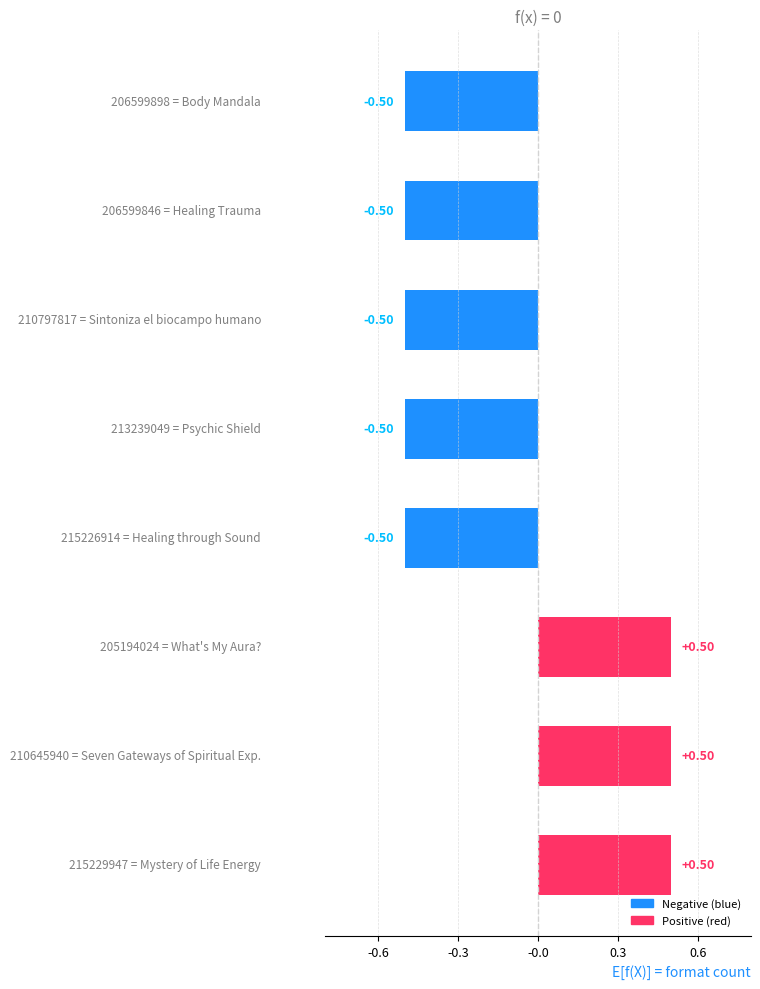

How many distinct data groups are displayed?

1